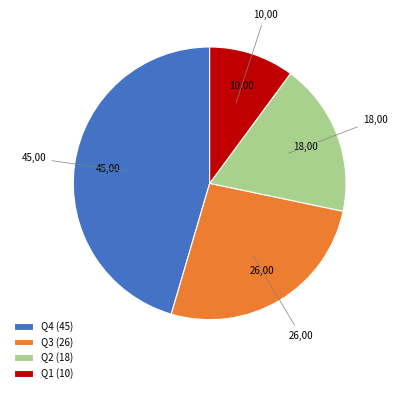

What is the smallest slice in the pie chart?

Q1